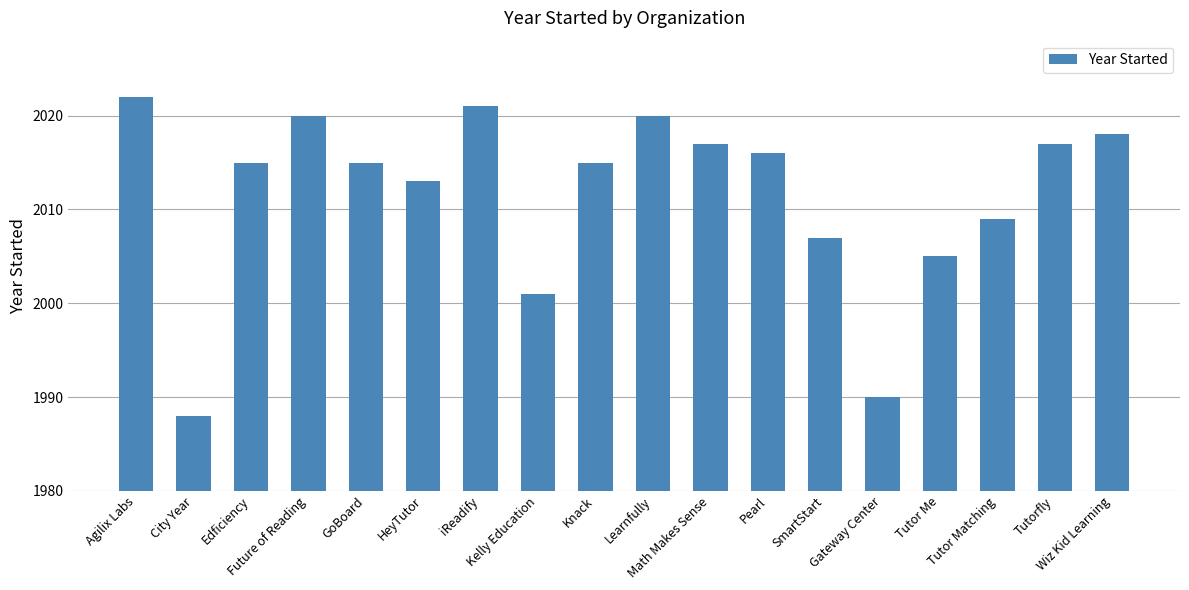

What is the difference between the maximum and second lowest values?

32